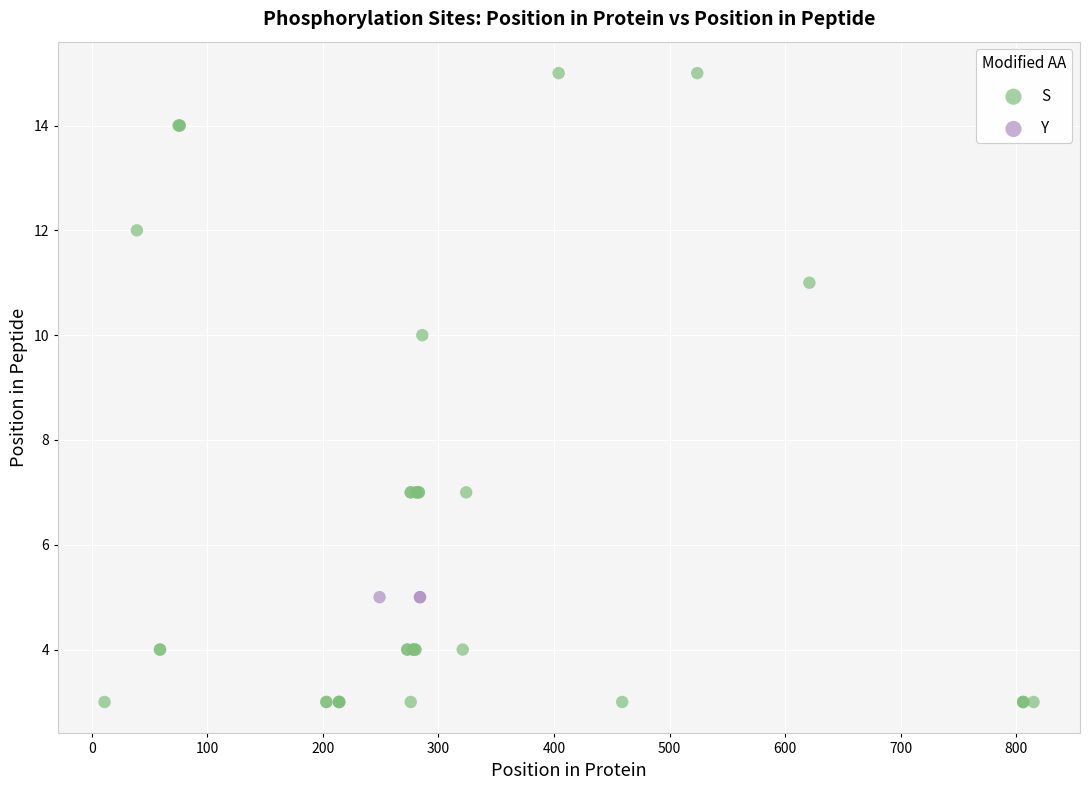

Which series contains the lowest Y value?

S